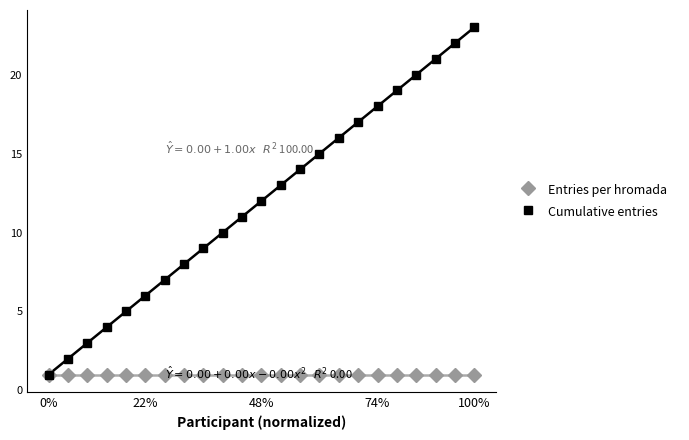

True or false: Cumulative entries and Entries per hromada cross at least once.

False